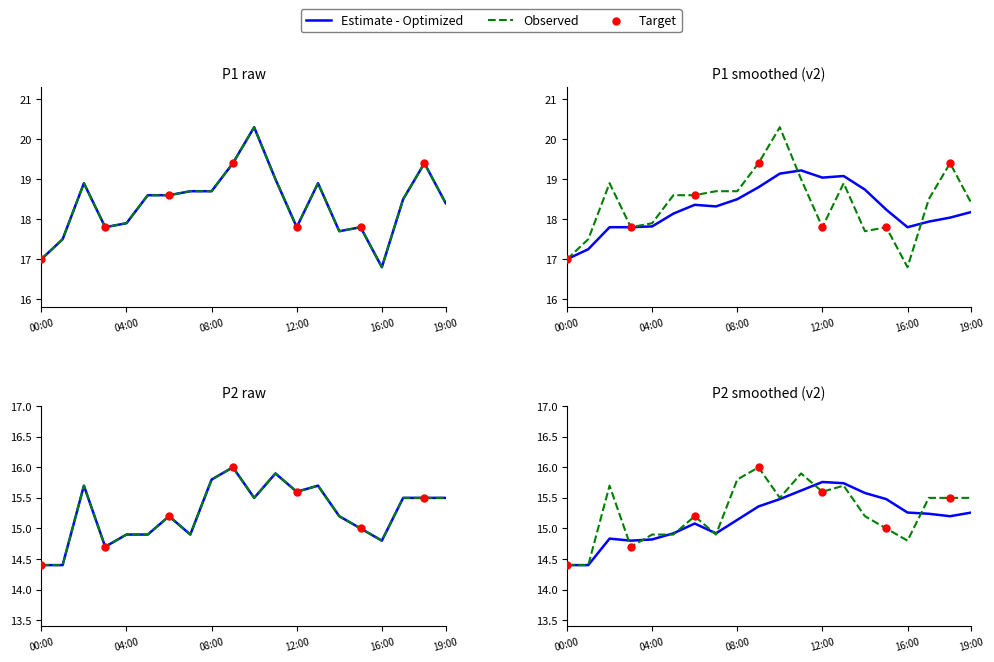

Which series has the largest Y range (max minus min)?

P1